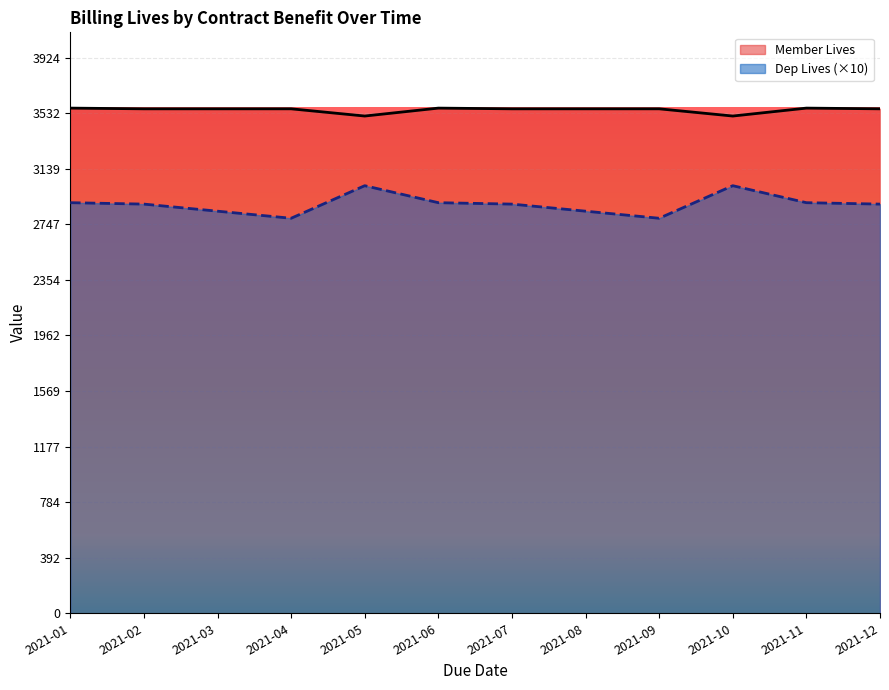

Where is the first local maximum for Member Lives?

2021-06